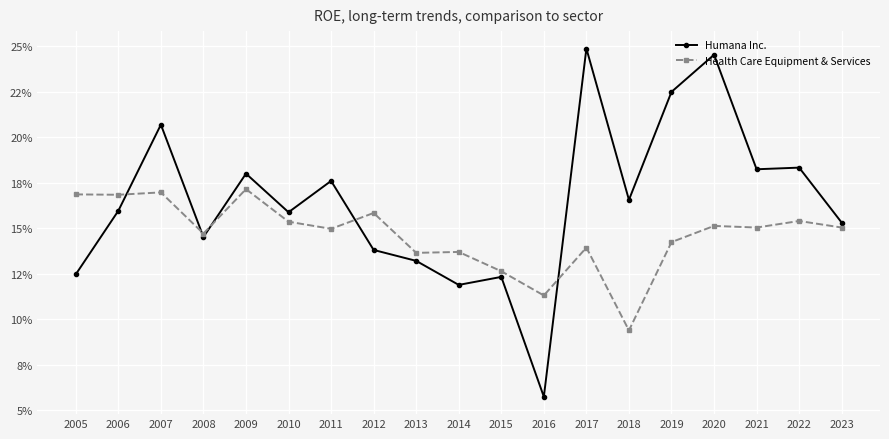

What are all the series names shown in the legend?

Humana Inc., Health Care Equipment & Services